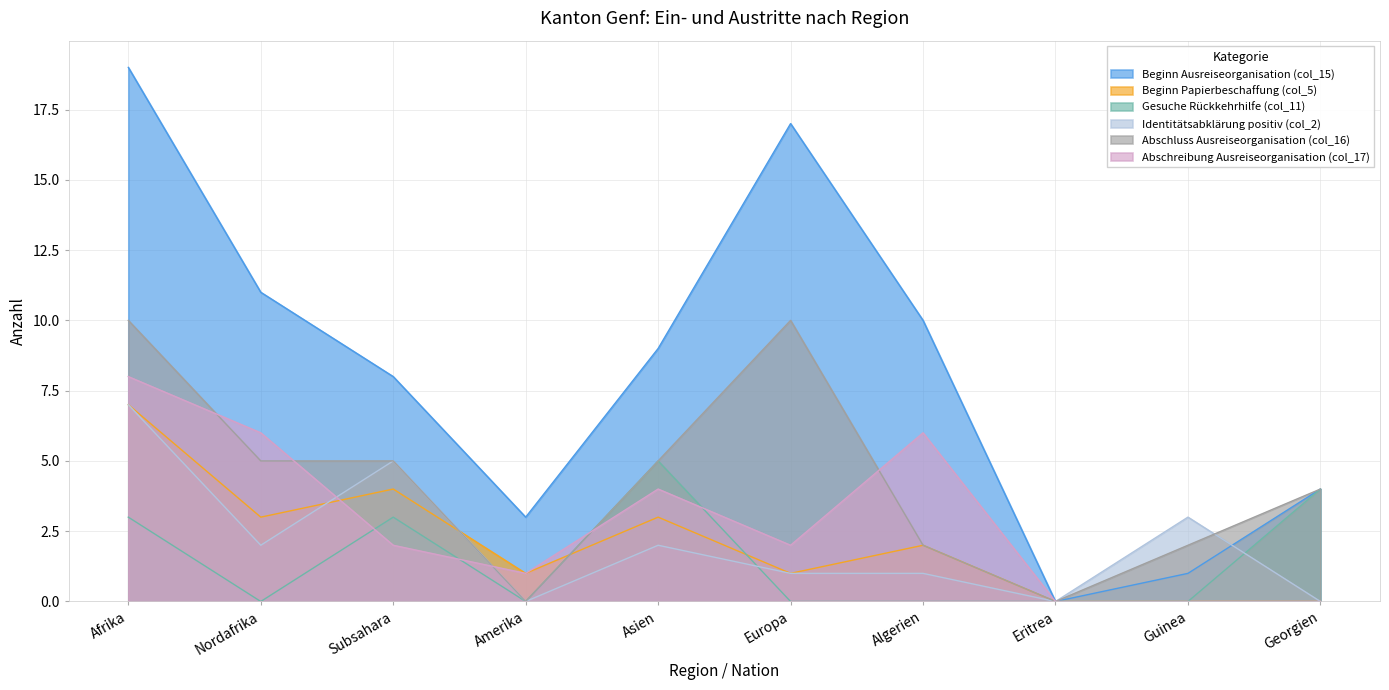

Which series has the largest total across all categories?

Beginn Ausreiseorganisation (col_15)